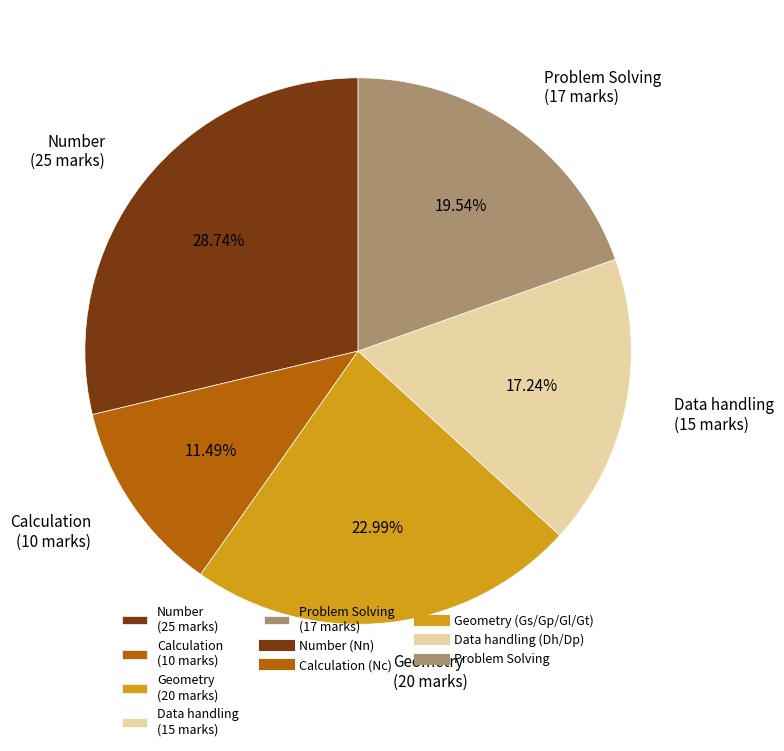

Count the number of slices in the pie.

5